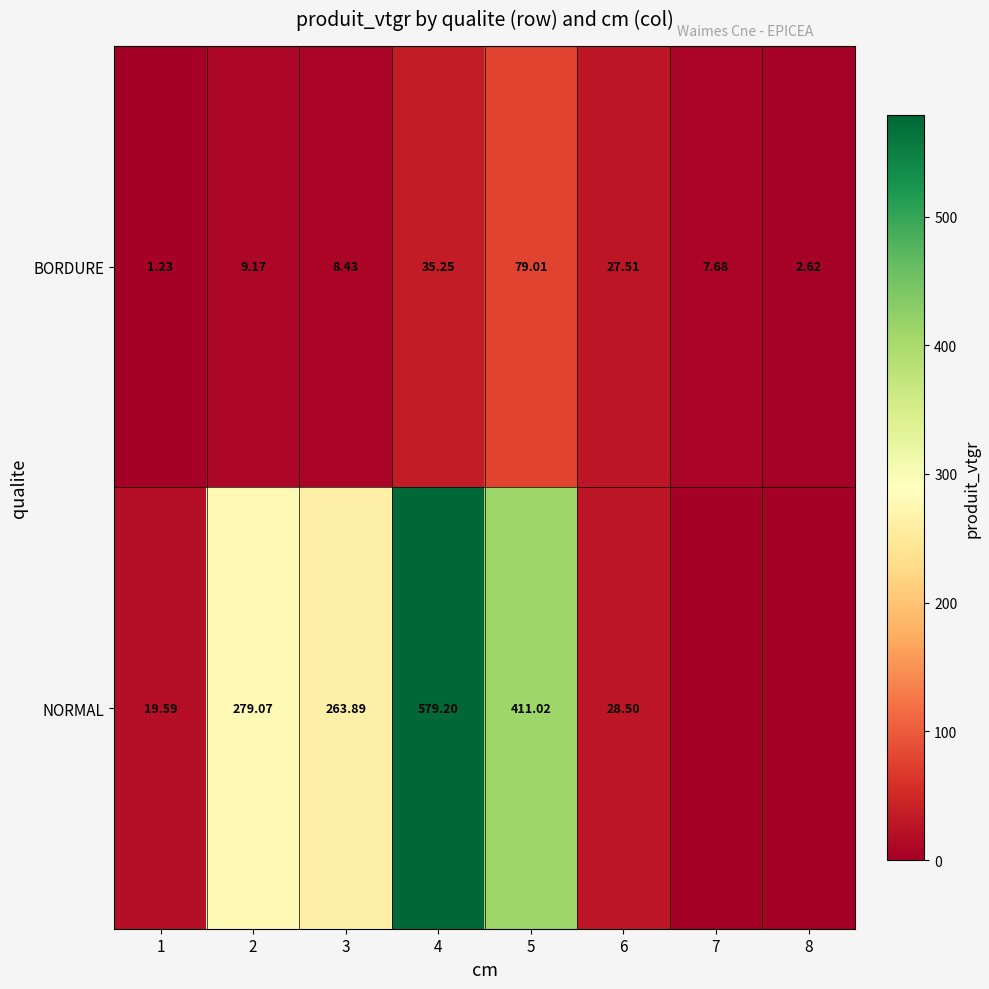

Between 2 and 6, which series saw the biggest shift?

NORMAL